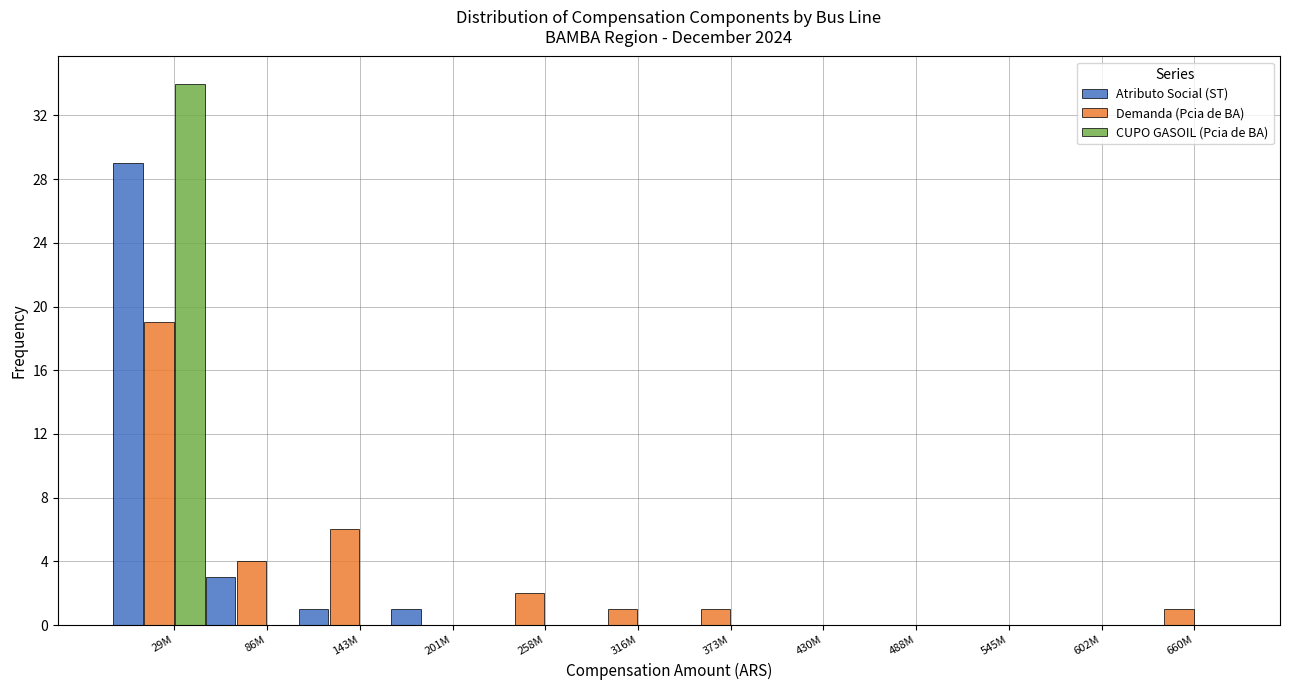

At which category is the sum across all series the highest?

29M